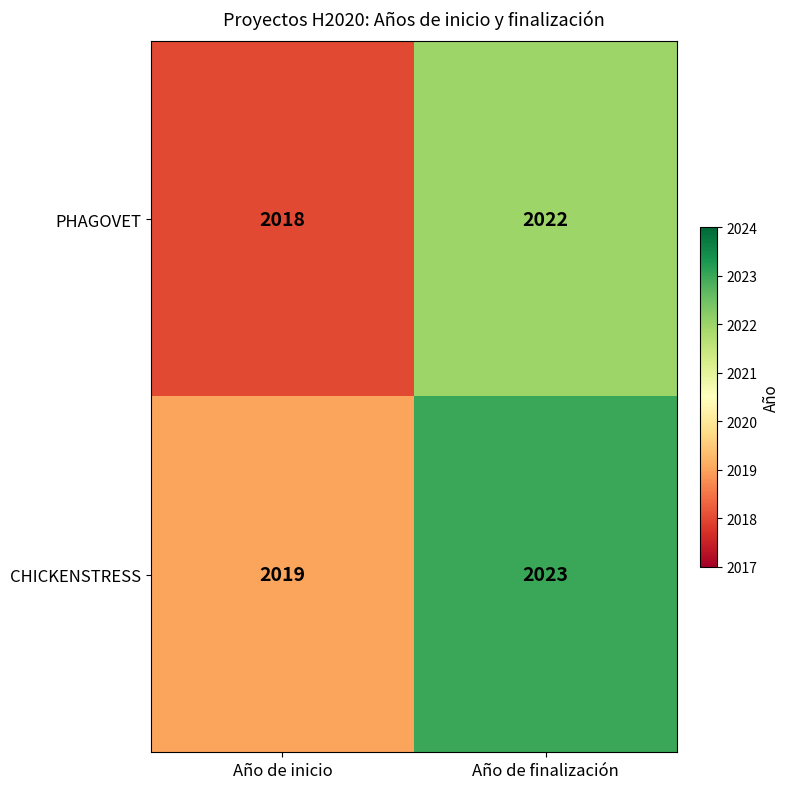

What is the difference between the maximum and minimum values in the CHICKENSTRESS series?

4